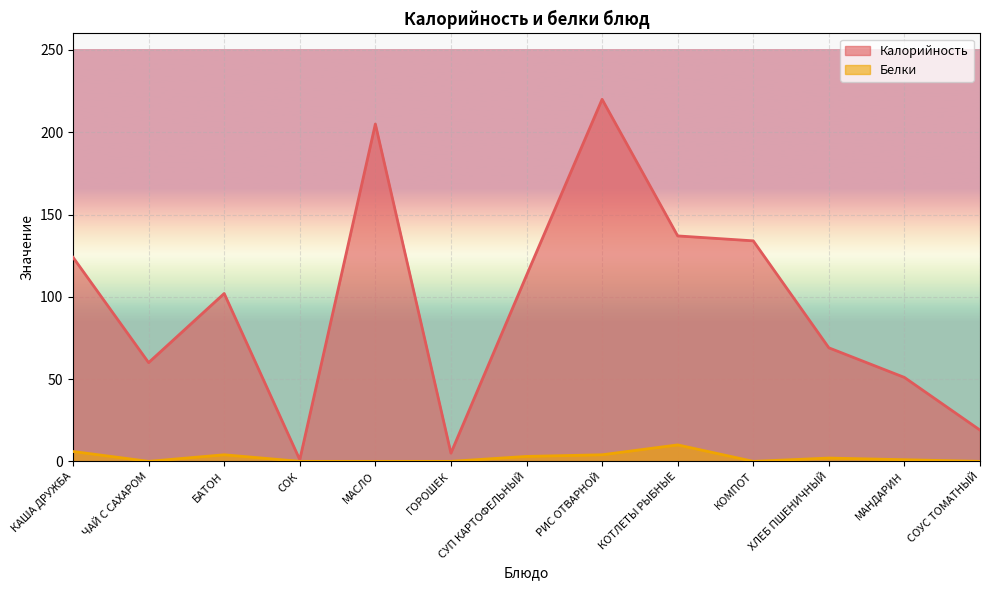

Between СОУС ТОМАТНЫЙ and КОТЛЕТЫ РЫБНЫЕ, which is larger?

КОТЛЕТЫ РЫБНЫЕ